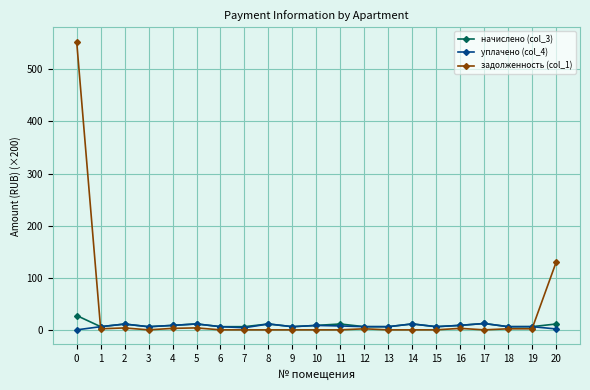

List the series in order of their peak value, highest first.

задолженность (col_1), начислено (col_3), уплачено (col_4)